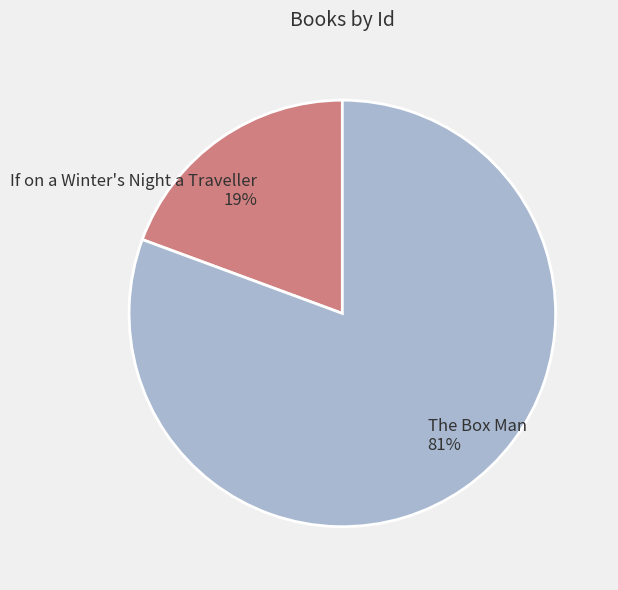

Count the number of slices in the pie.

2